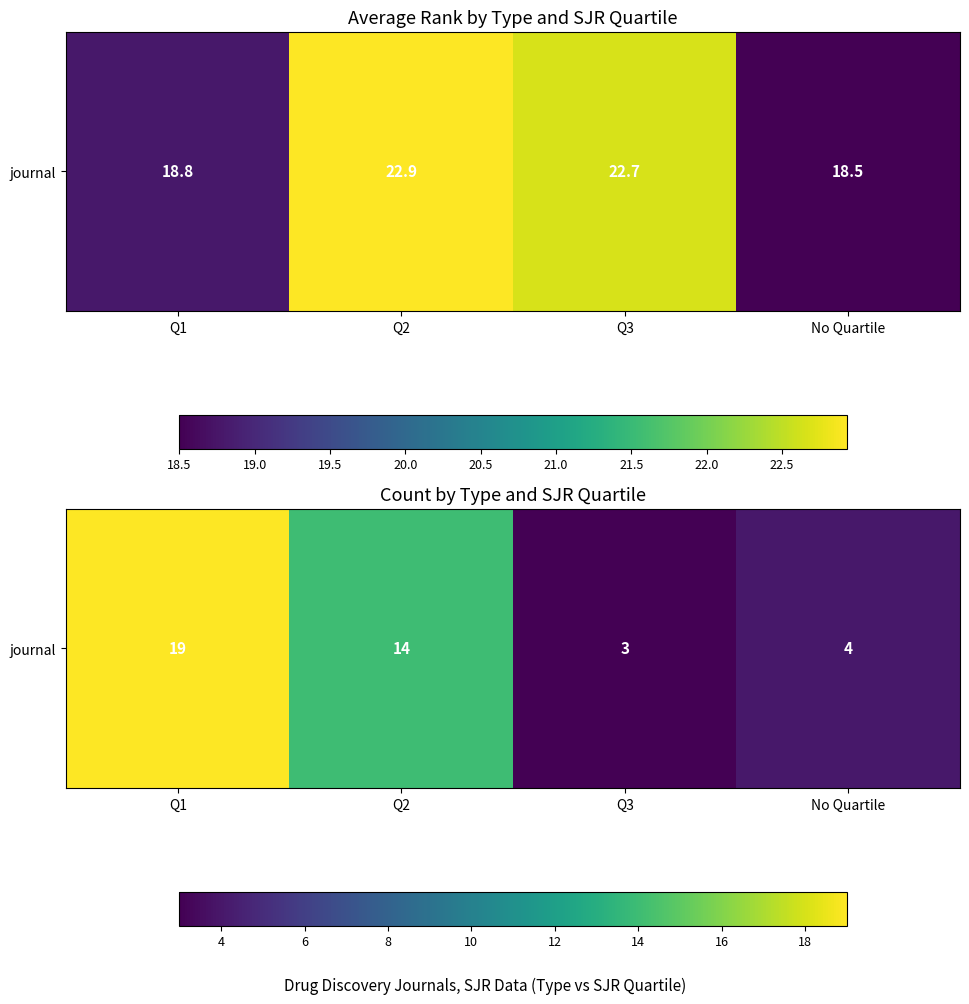

Is it true that the value at Q1 is 19?

True